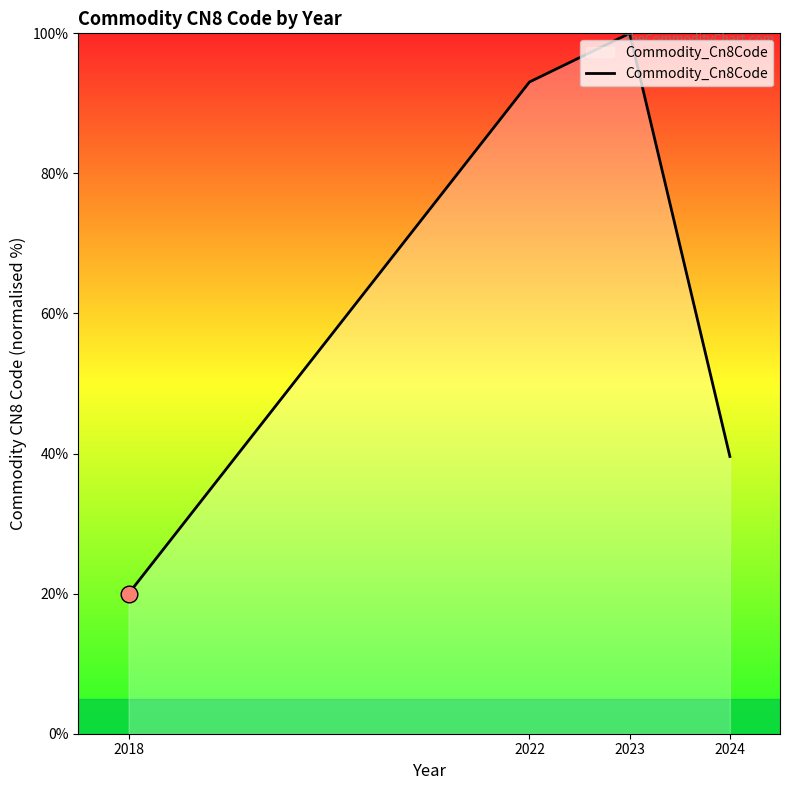

The chart shows a value of 93.1 at 2022. True or false?

True